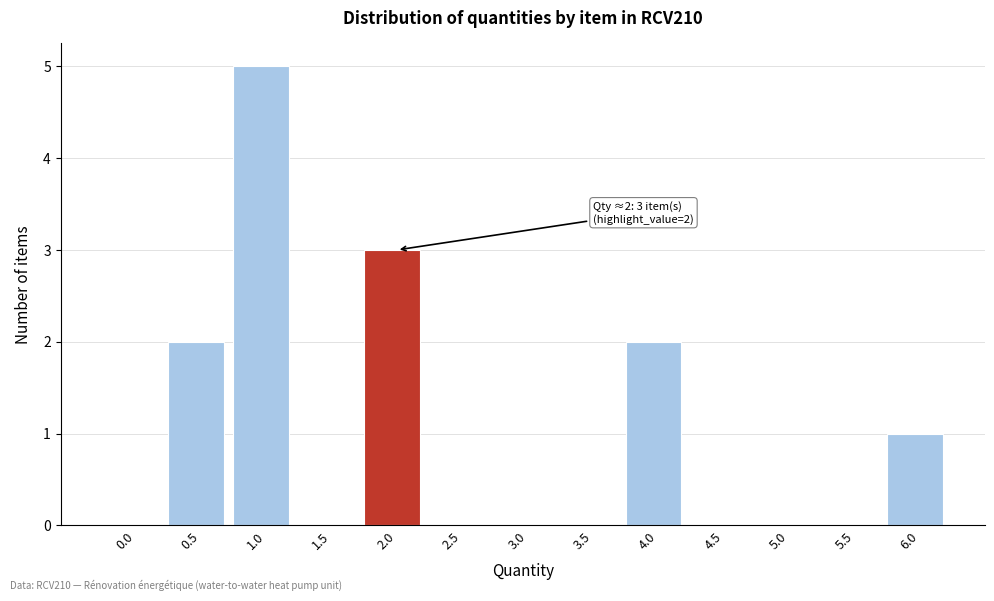

Reading right to left, extract all data points from this chart.

6.0=1	5.5=0	5.0=0	4.5=0	4.0=2	3.5=0	3.0=0	2.5=0	2.0=3	1.5=0	1.0=5	0.5=2	0.0=0